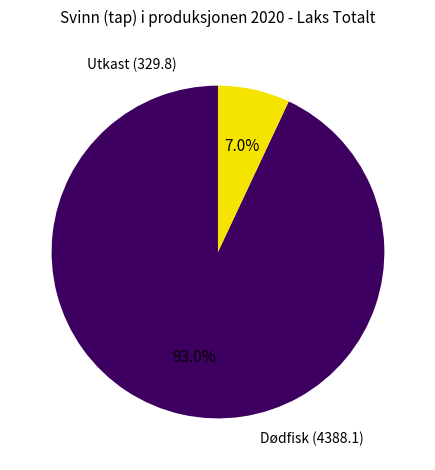

Does any single category account for the majority?

Yes